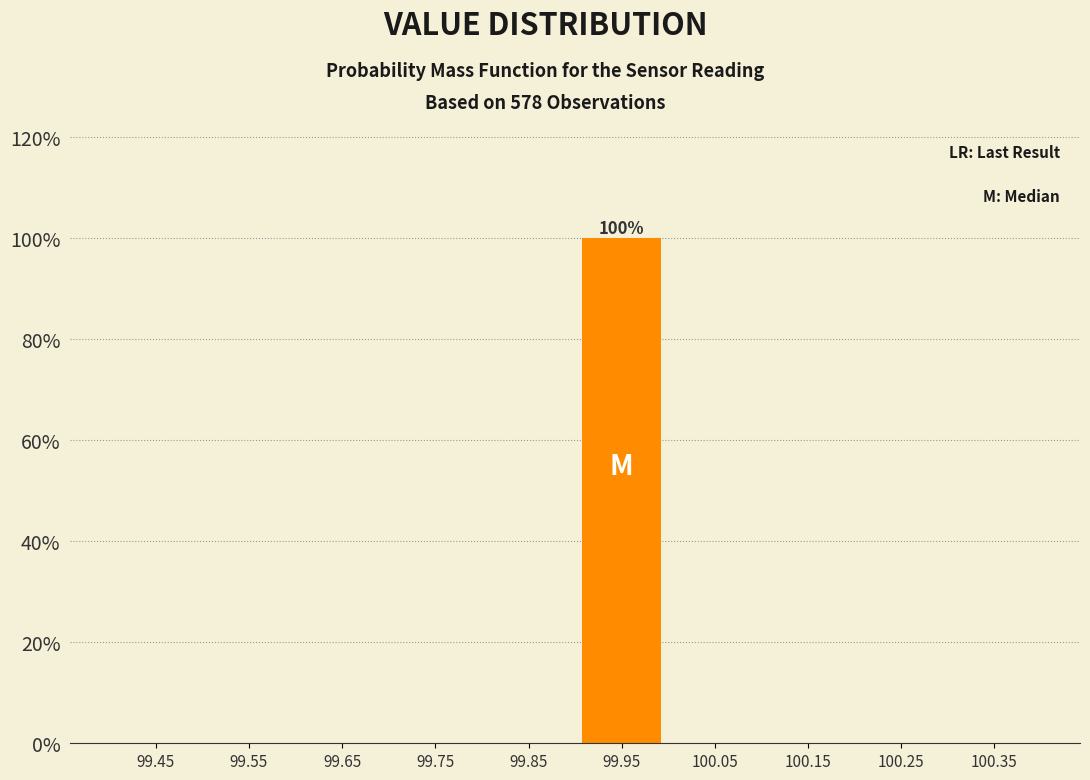

Over which range of the x-axis is the bar tallest?

99.9 to 100.0